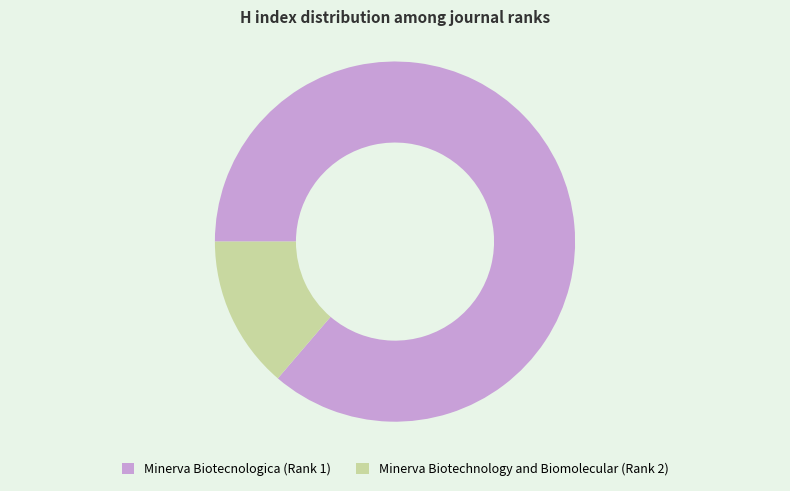

Combined, do Minerva Biotecnologica (Rank 1) and Minerva Biotechnology and Biomolecular (Rank 2) account for over 50%?

Yes